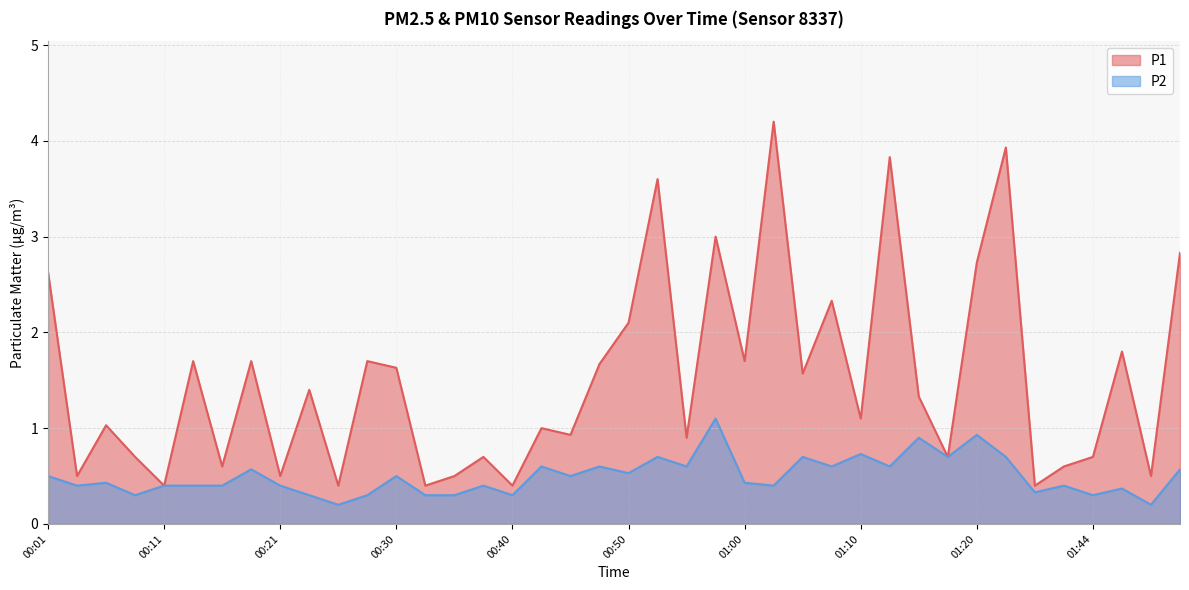

How many interior local peaks does the P2 series have?

14